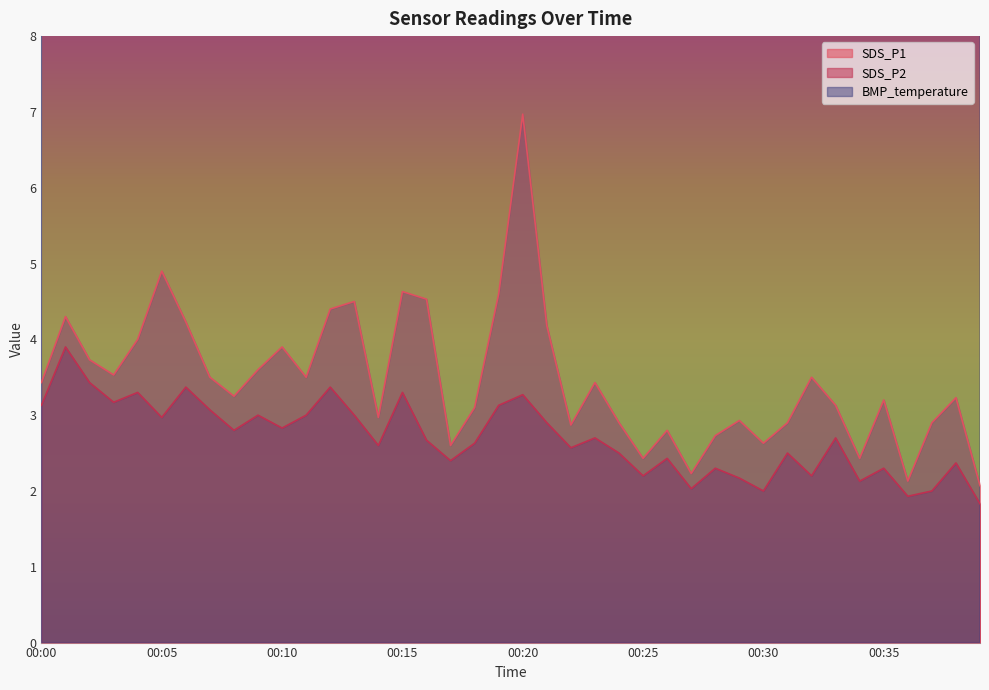

Which category has the highest value across all series?

00:00